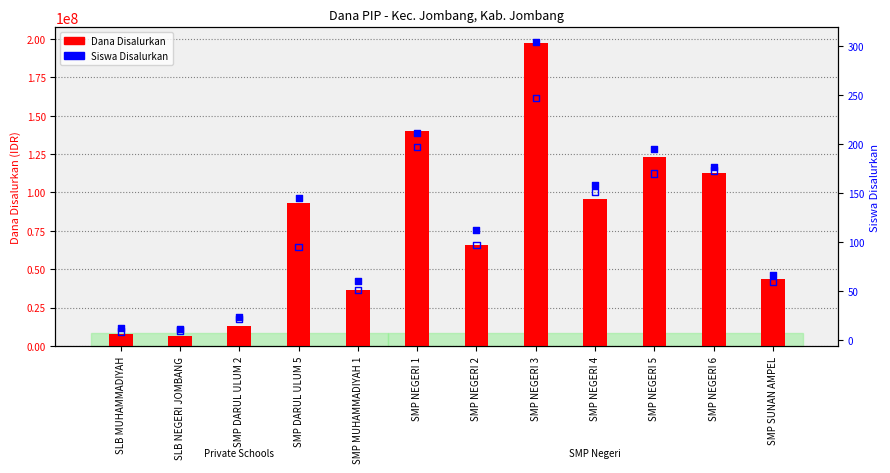

Is the value of Siswa Pemberian at SMP NEGERI 1 greater than the value of Dana Disalurkan at SMP NEGERI 6?

No